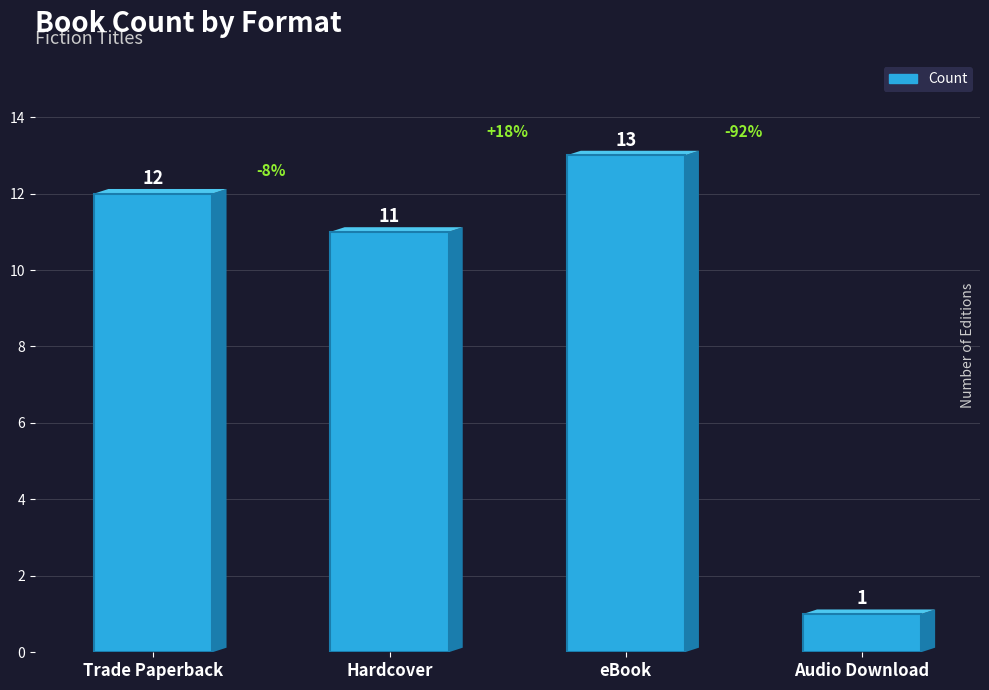

Which category has the lowest value across all series?

Audio Download